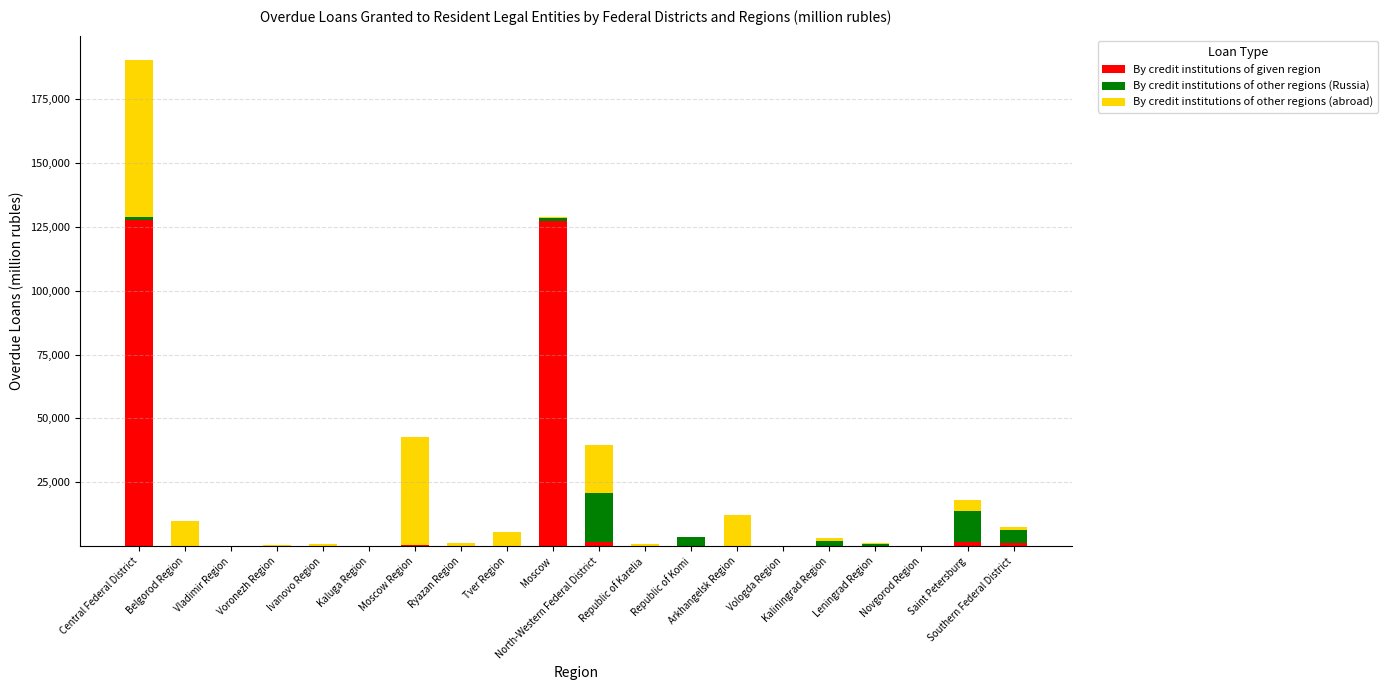

What is the sum of all By credit institutions of given region values?

259354